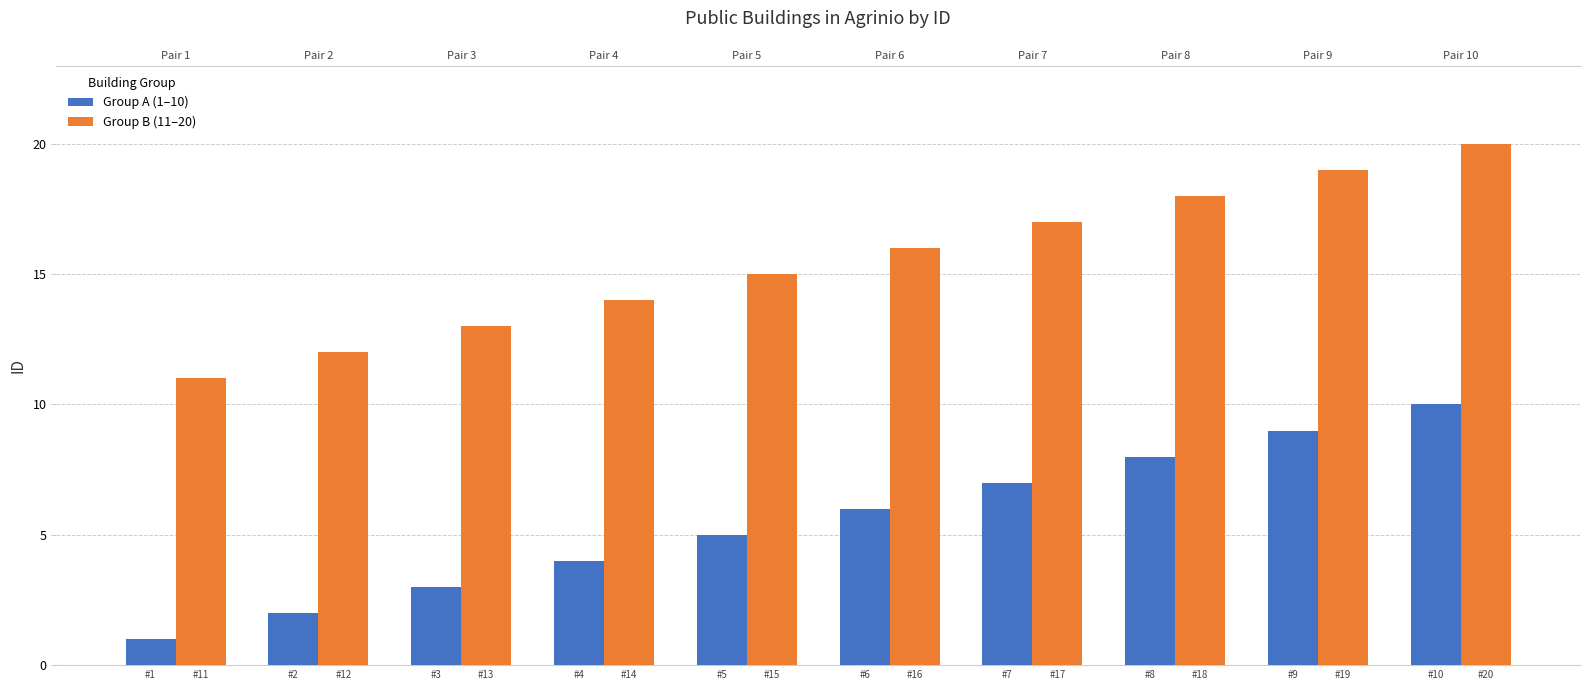

Count the Group A (1–10) values in the range 3 to 8.

6